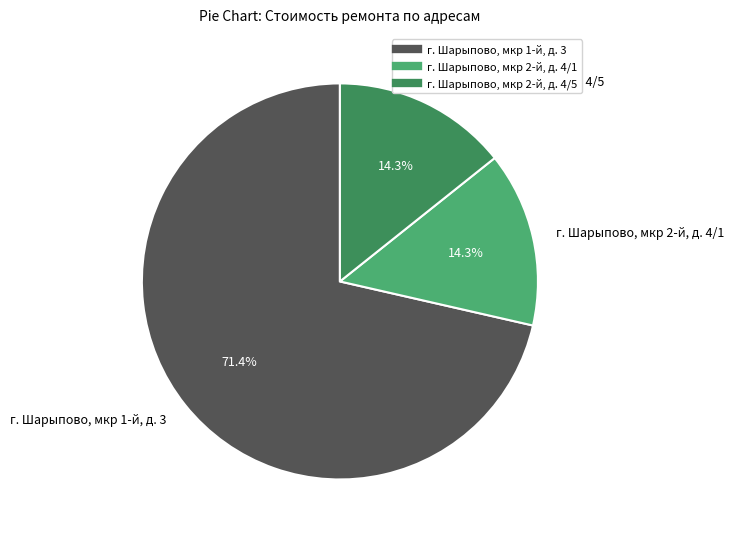

Which has a higher value, г. Шарыпово, мкр 2-й, д. 4/1 or г. Шарыпово, мкр 1-й, д. 3?

г. Шарыпово, мкр 1-й, д. 3